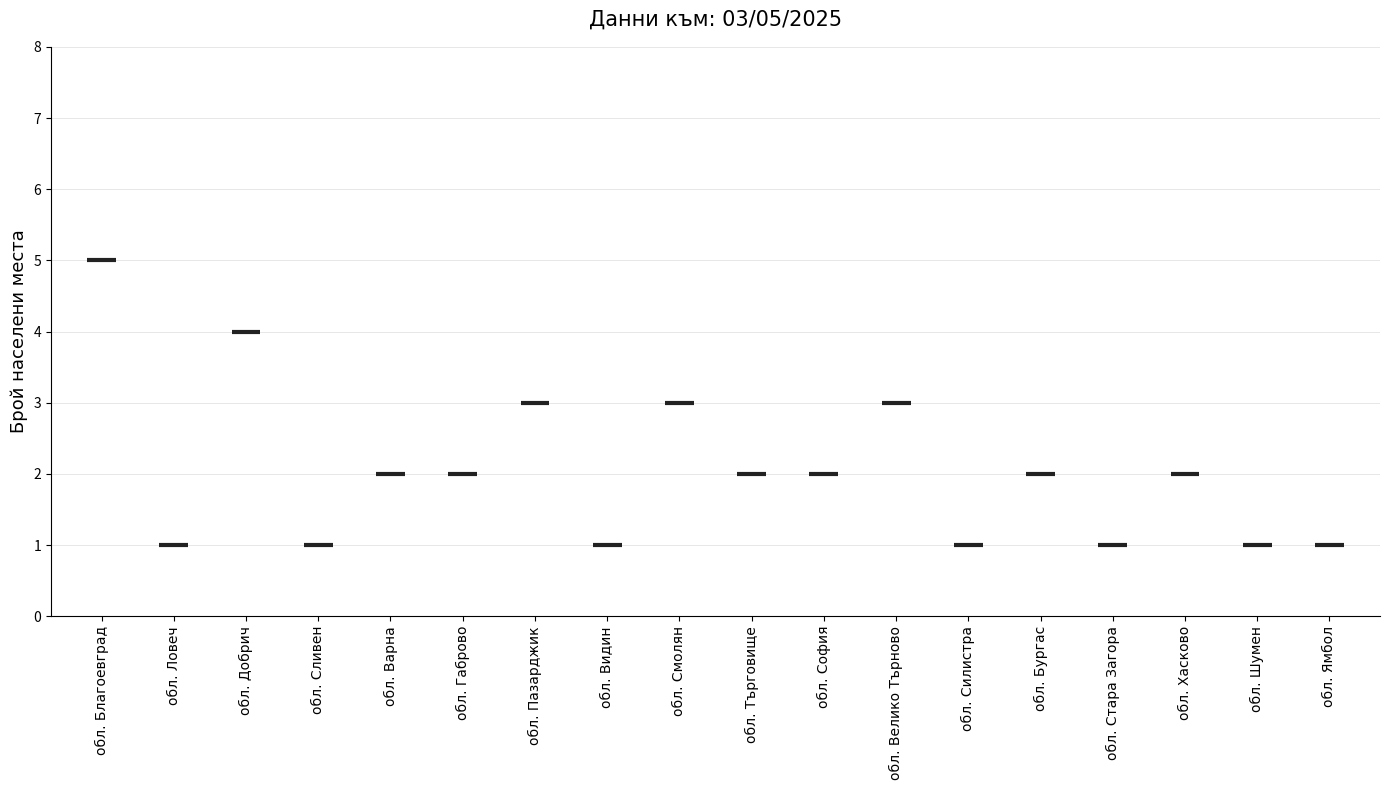

What is the average value?

2